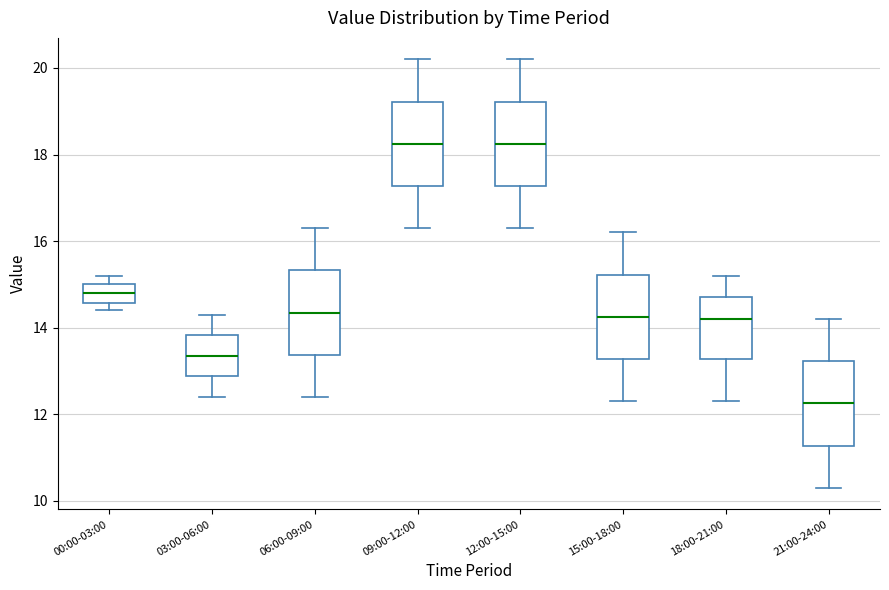

Where is the upper edge of the box for 09:00-12:00 on the y-axis? The values are not printed on the chart, so give them approximately, as read against the axis.

19.2